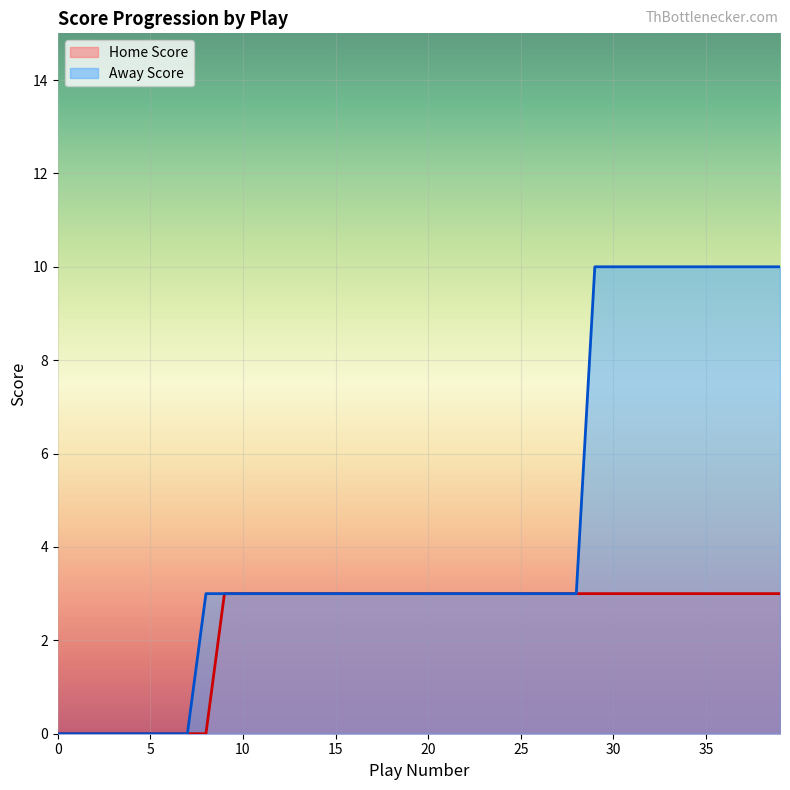

How many lines are shown in the chart?

2